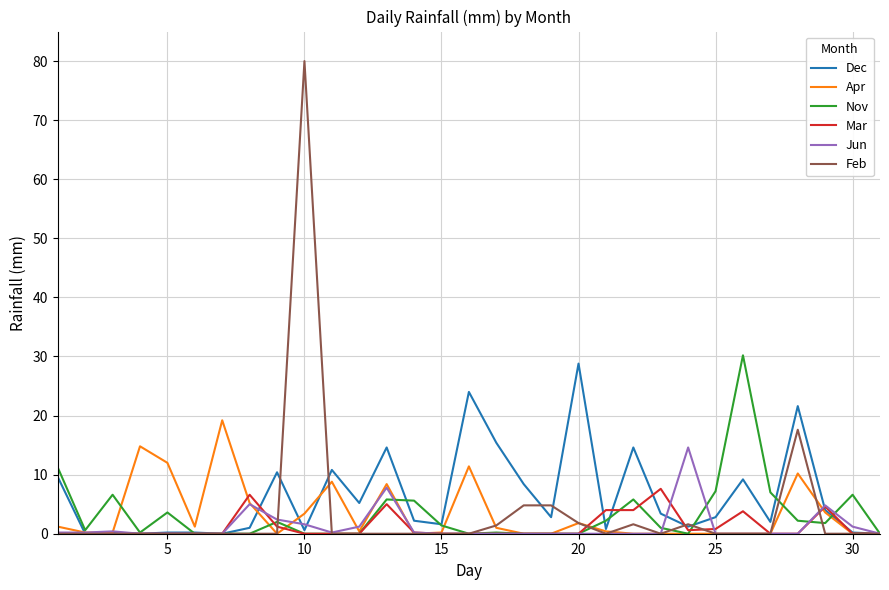

Which series has the widest spread of values?

Feb